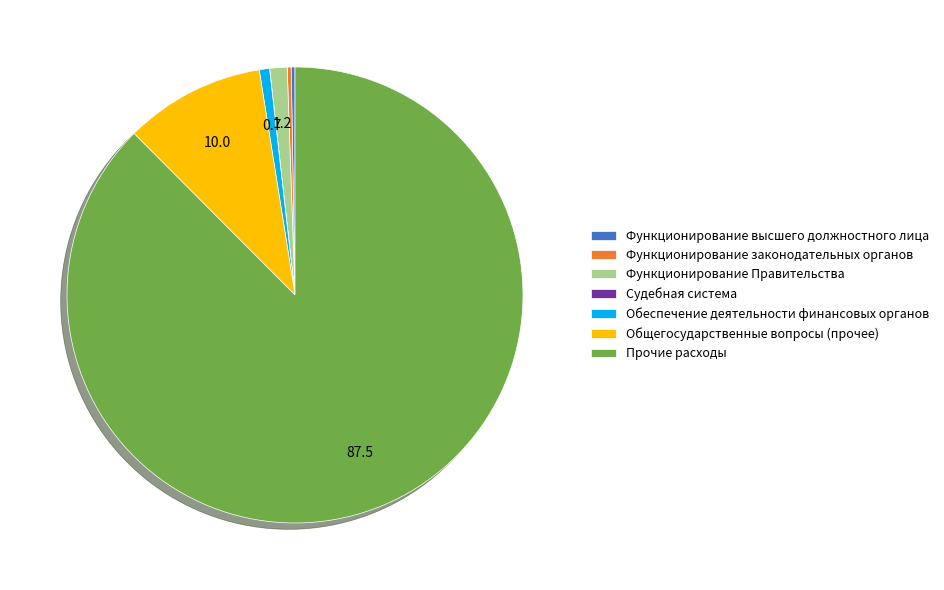

The Функционирование Правительства slice represents 9% of the pie. True or false?

False